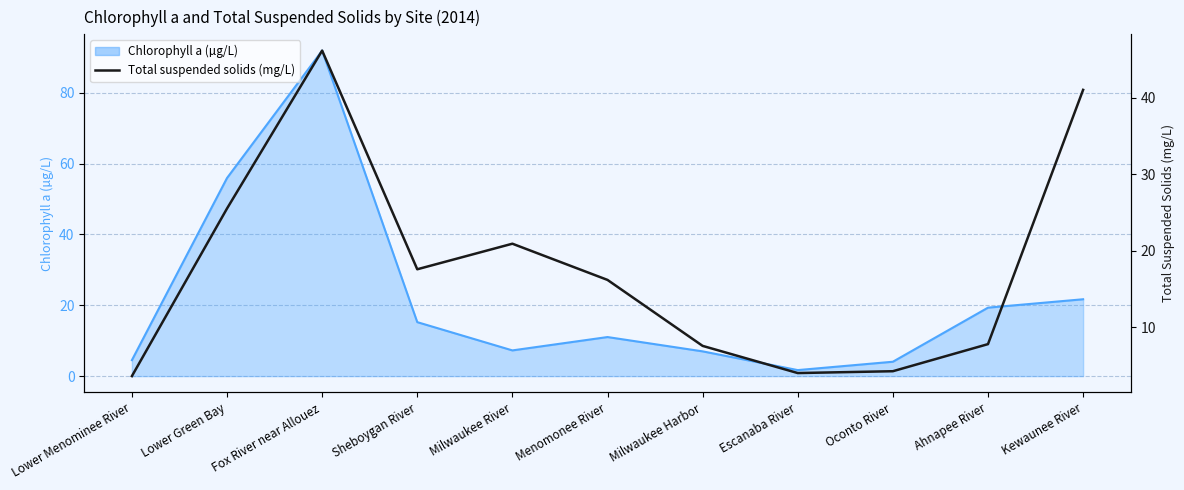

Which label corresponds to the largest value in the chart?

Fox River near Allouez